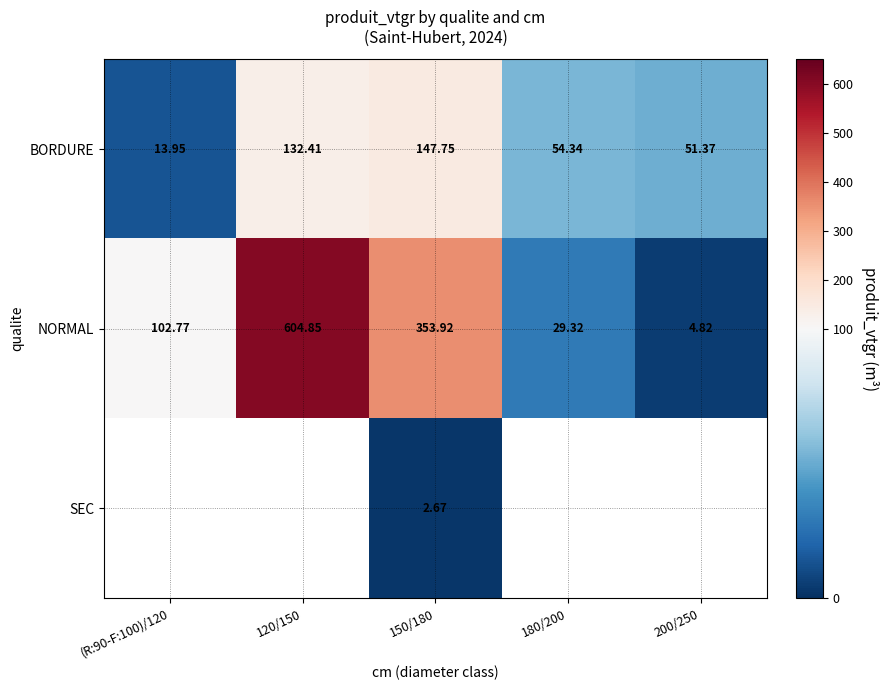

True or false: BORDURE has a value of 23.3 at (R:90-F:100)/120.

False